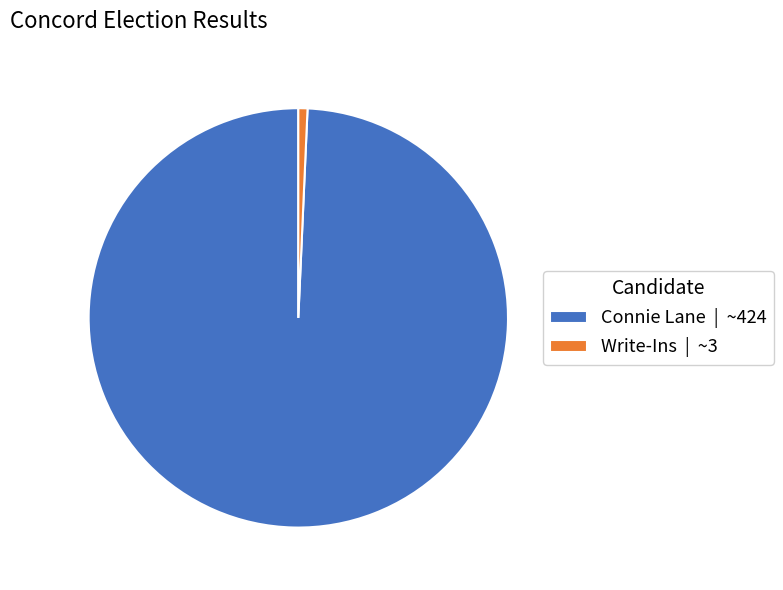

How many segments does this pie chart have?

2